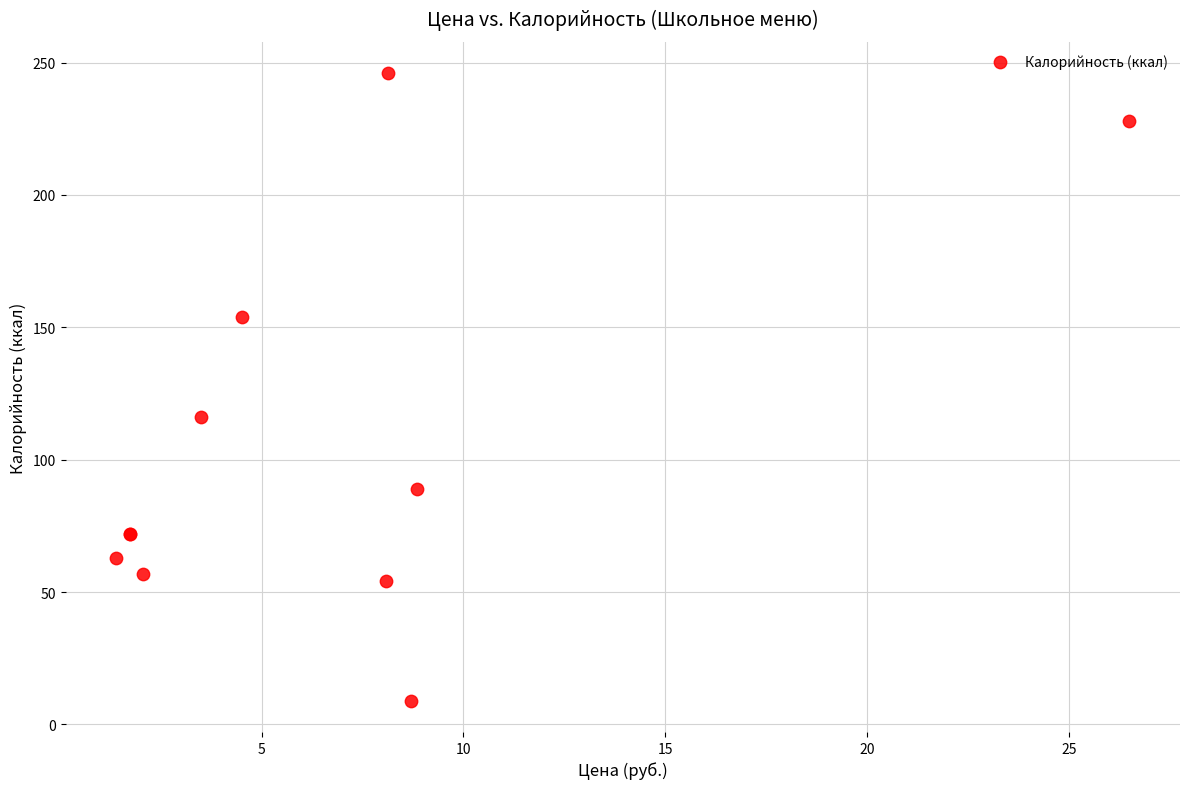

What Y value in the scatter plot is closest to 127?

116